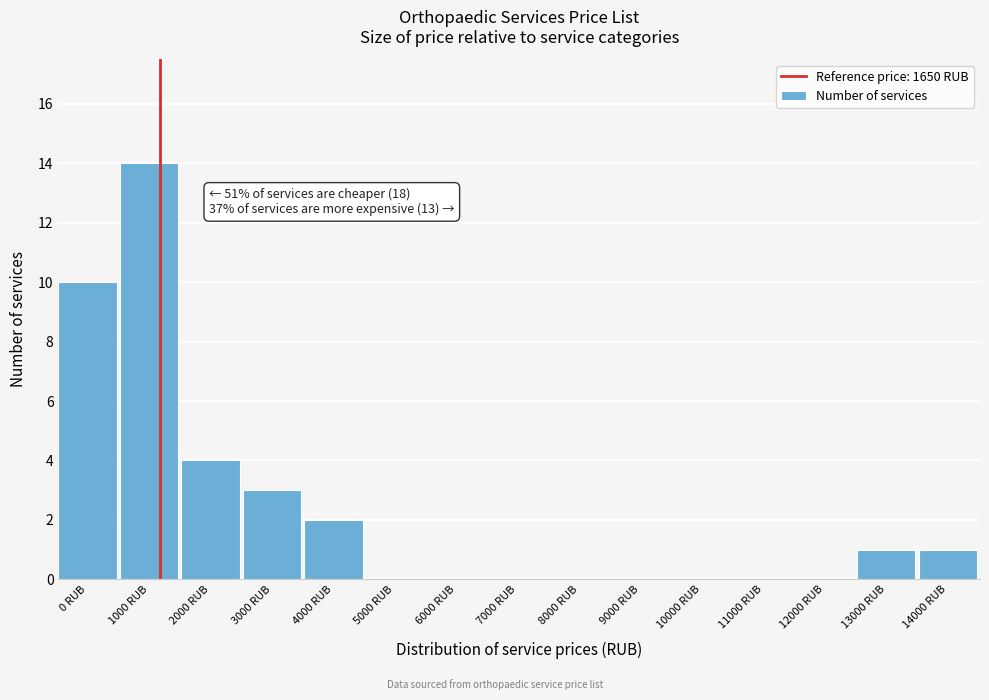

Reading left to right, what are all the values shown in this chart?

0 RUB=10	1000 RUB=14	2000 RUB=4	3000 RUB=3	4000 RUB=2	5000 RUB=0	6000 RUB=0	7000 RUB=0	8000 RUB=0	9000 RUB=0	10000 RUB=0	11000 RUB=0	12000 RUB=0	13000 RUB=1	14000 RUB=1